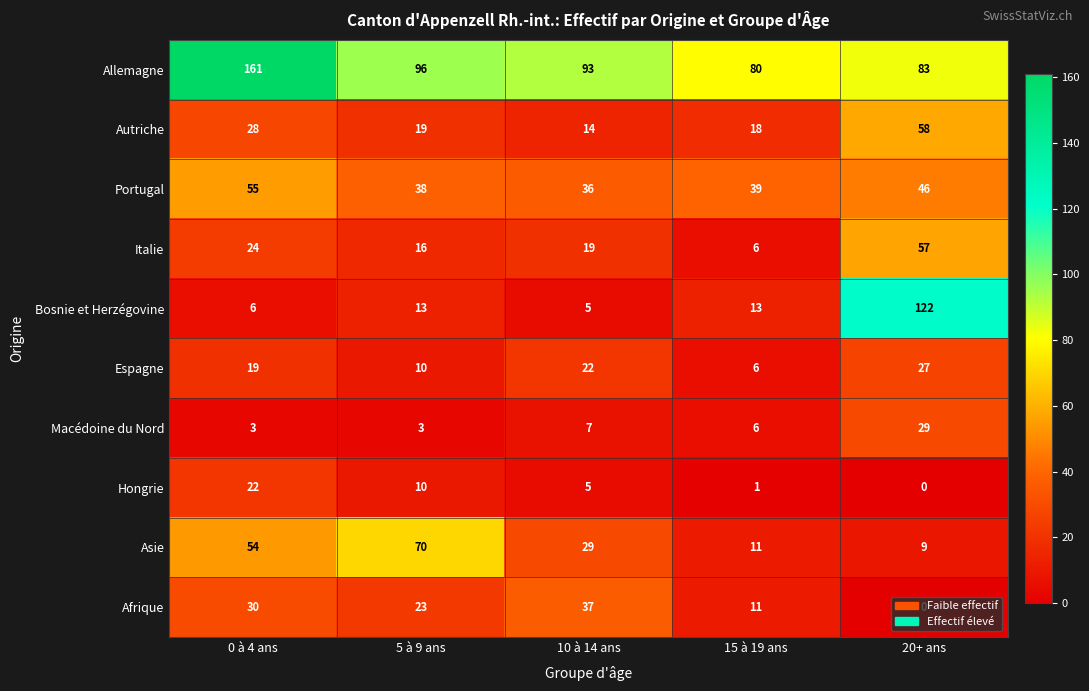

What is the maximum value shown in the chart?

161